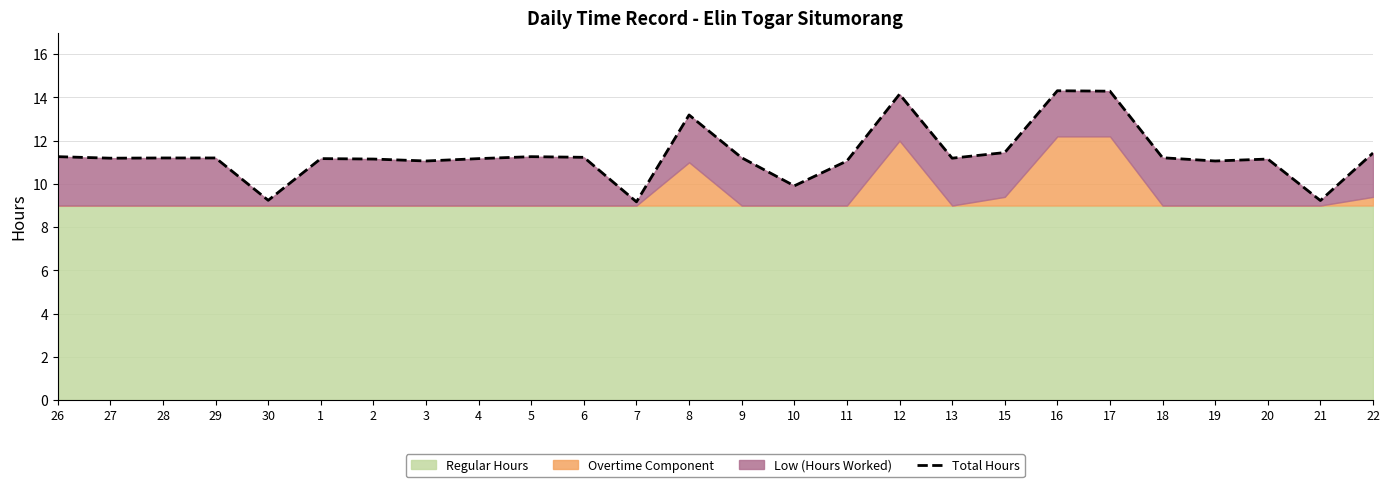

What is the sum of the values at 12 and 1?

25.3